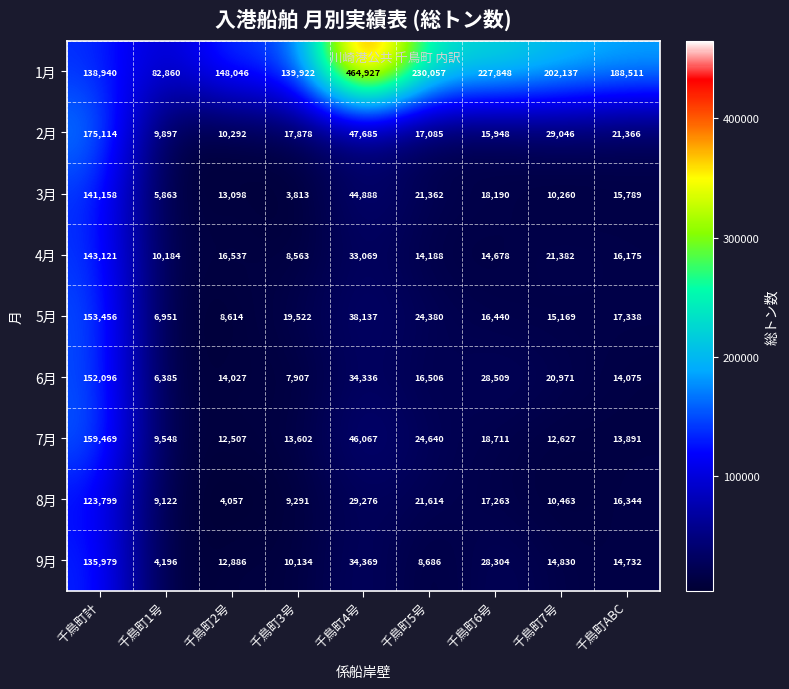

Which series changed the most between 千鳥町計 and 千鳥町3号?

2月